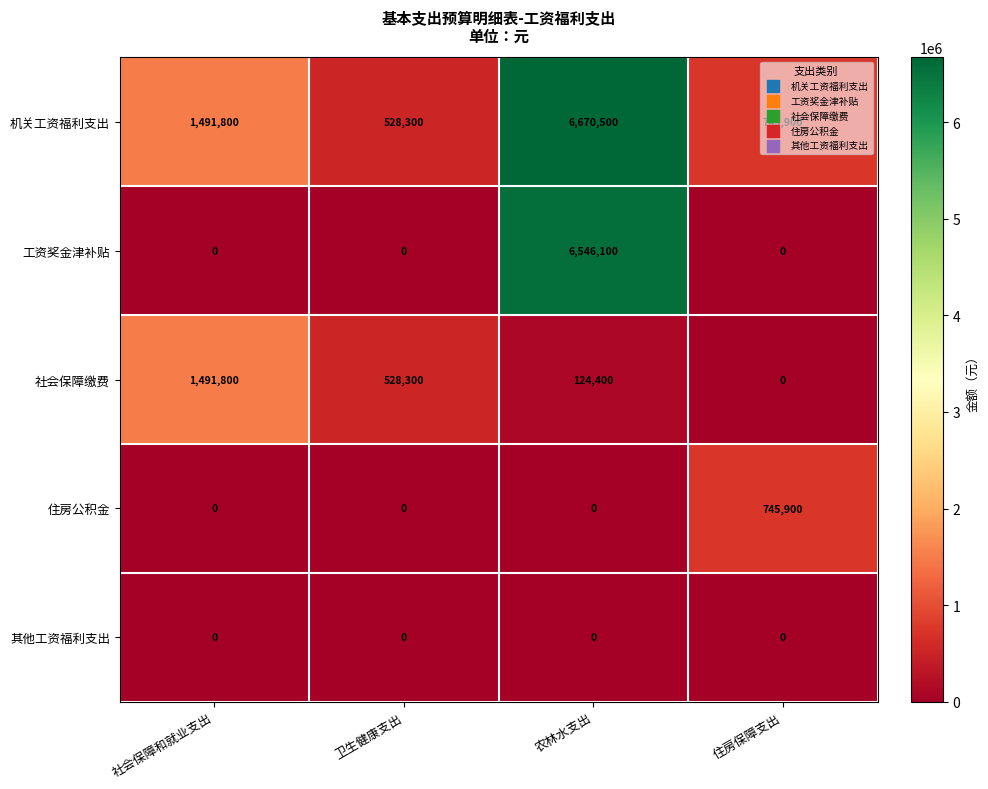

Is it true that 社会保障缴费 equals 0 at 住房保障支出?

True